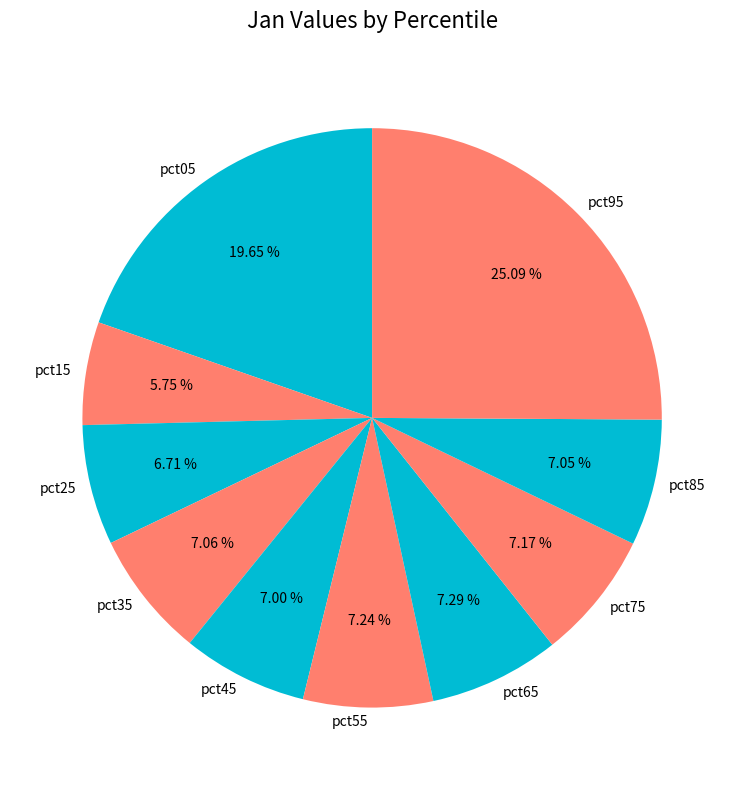

To the nearest percent, what portion does pct25 represent?

7%